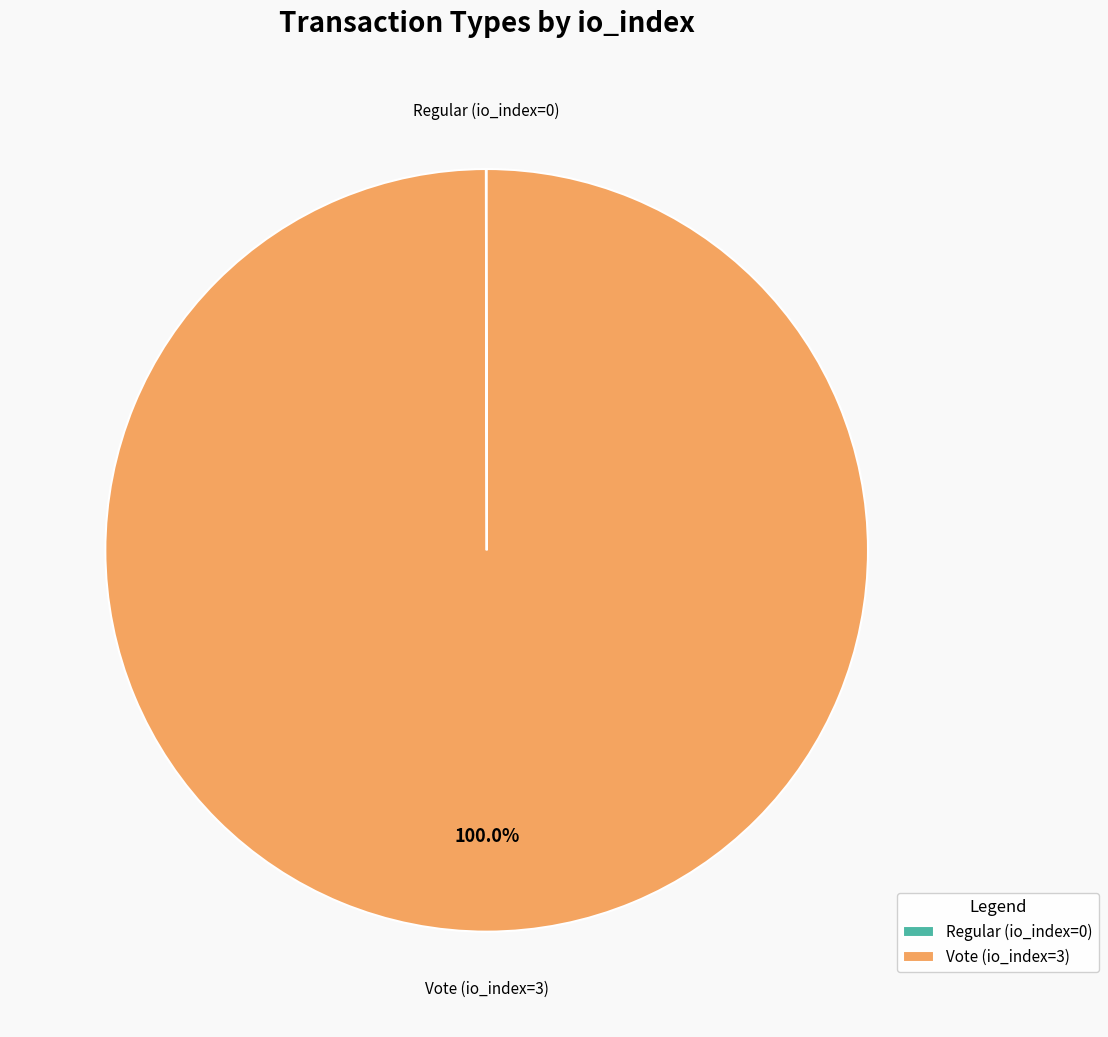

Which category accounts for the majority?

Vote (io_index=3)